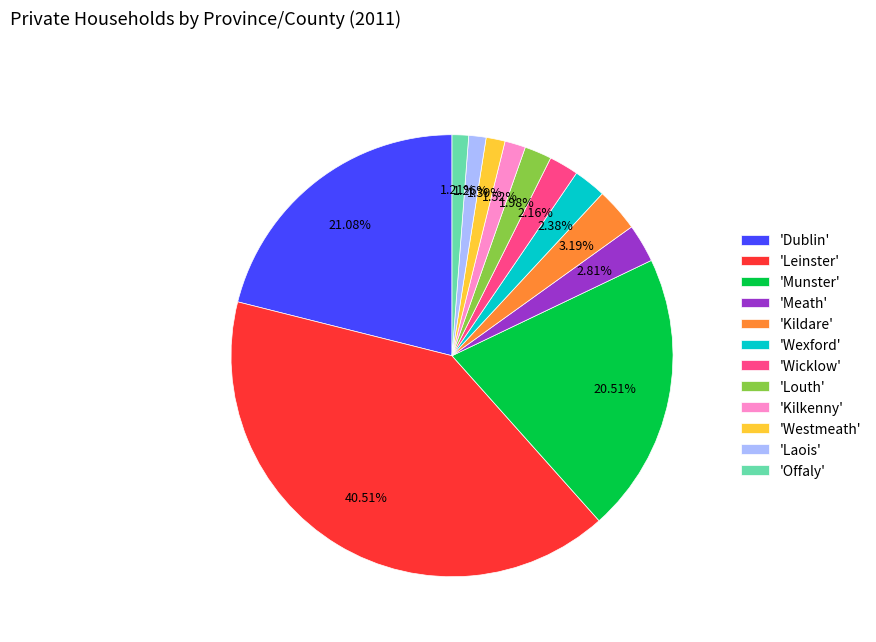

How many slices are in this pie chart?

12